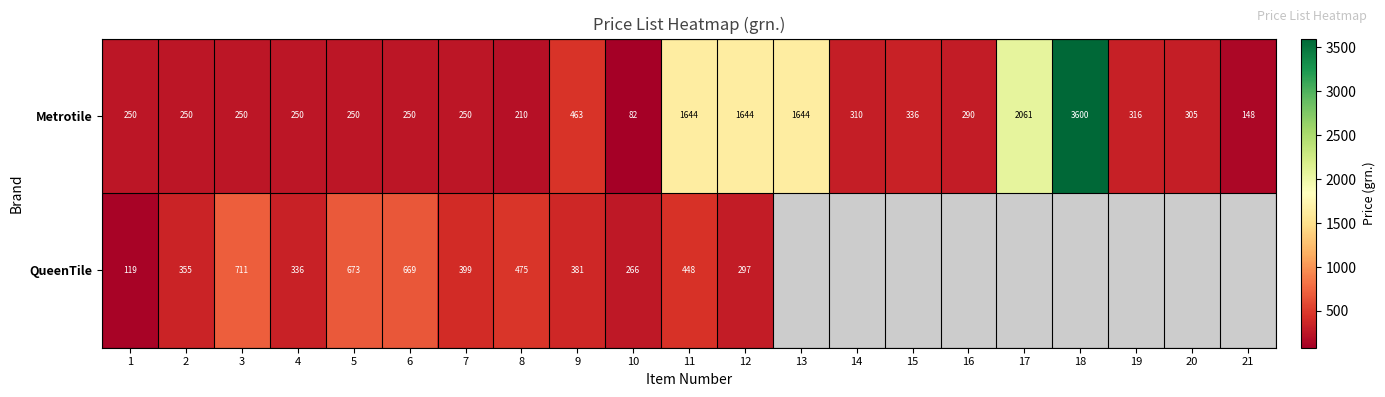

How many values in the Metrotile series are below 290?

10